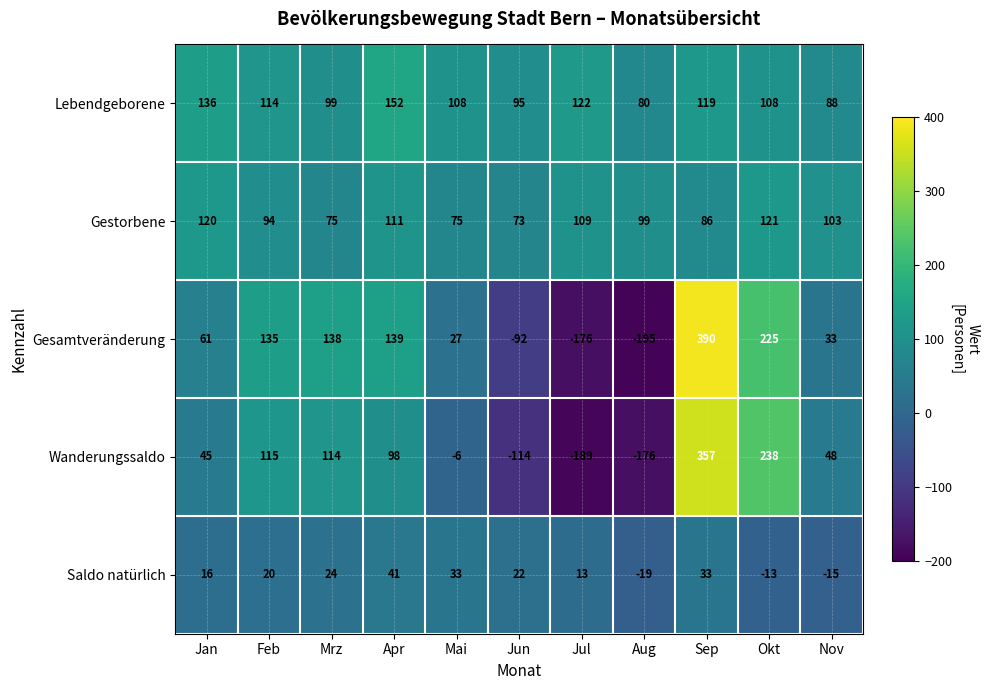

At how many categories does at least one series exceed 334?

1